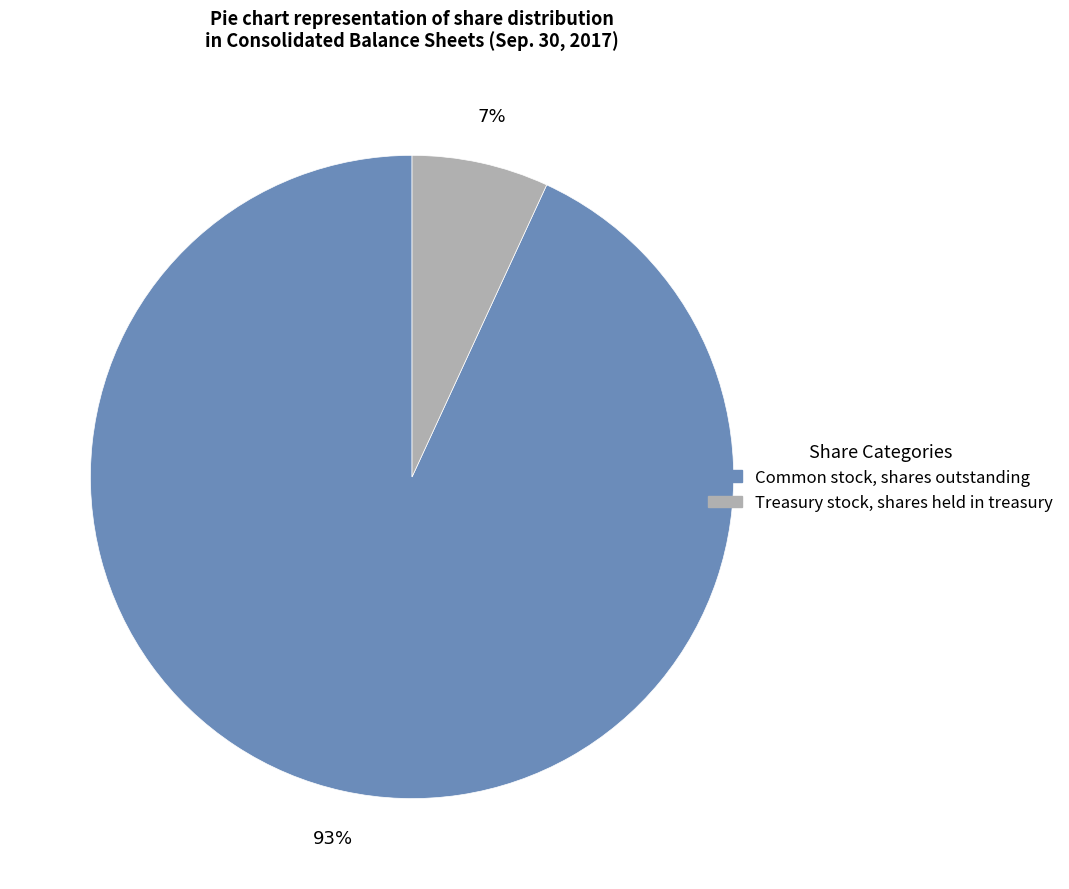

To the nearest percent, what is the average slice percentage?

50%